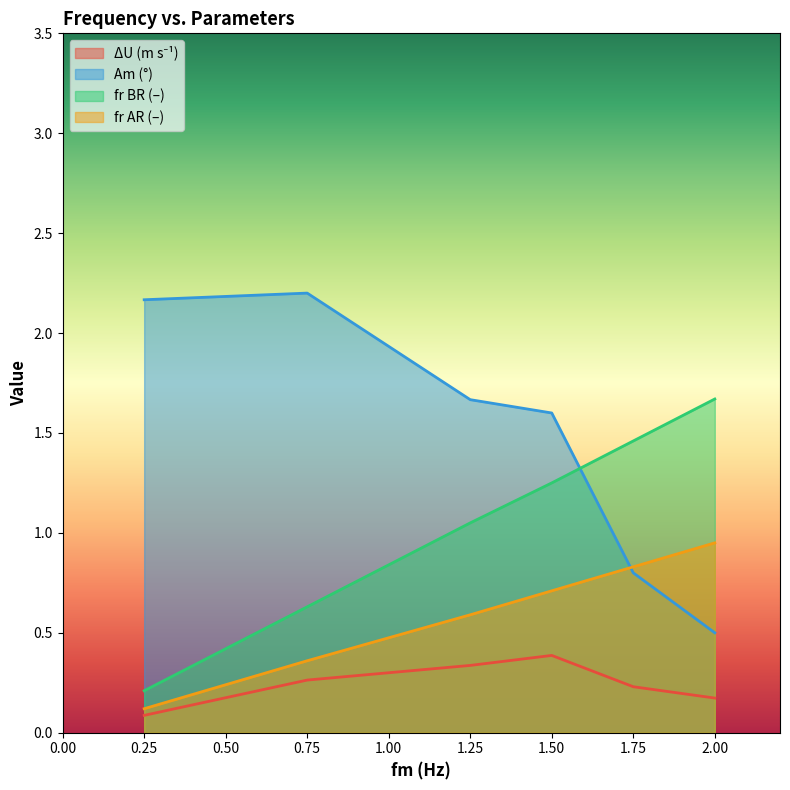

How many lines are shown in the chart?

4